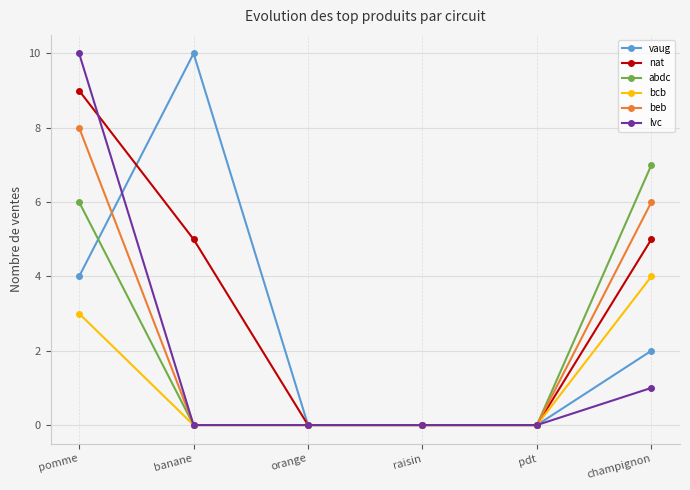

At which label does beb reach its peak?

pomme